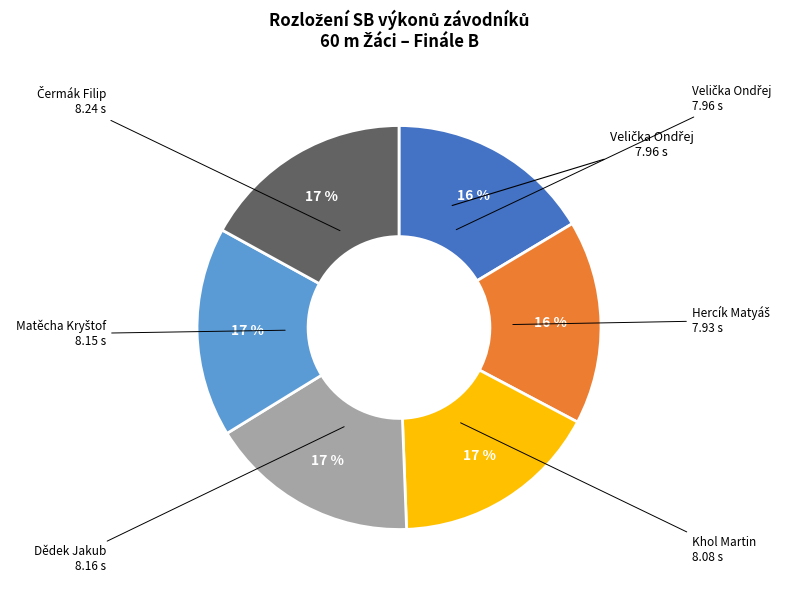

How many slices are in this pie chart?

6